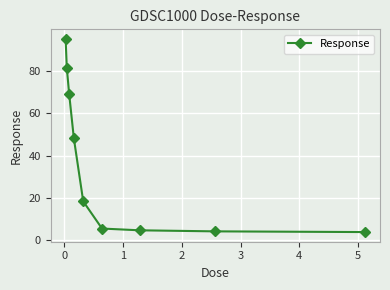

What is the average value?

36.7